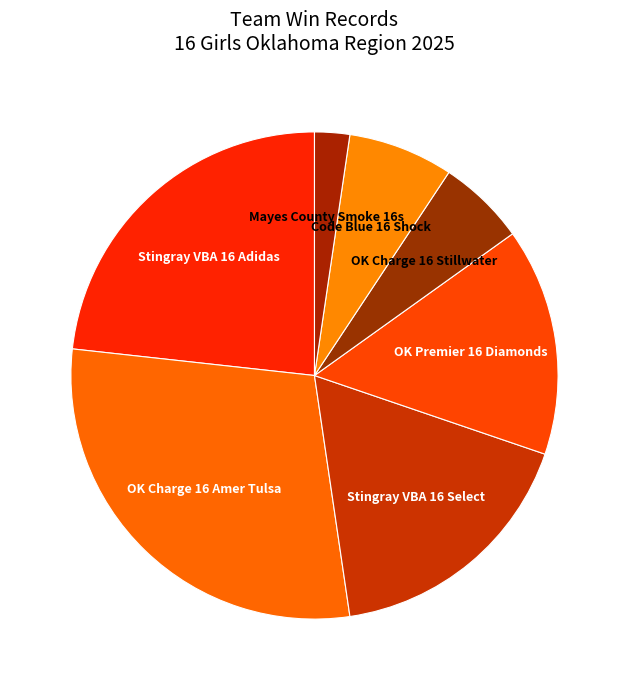

Which has a higher value, OK Charge 16 Amer Tulsa or Mayes County Smoke 16s?

OK Charge 16 Amer Tulsa